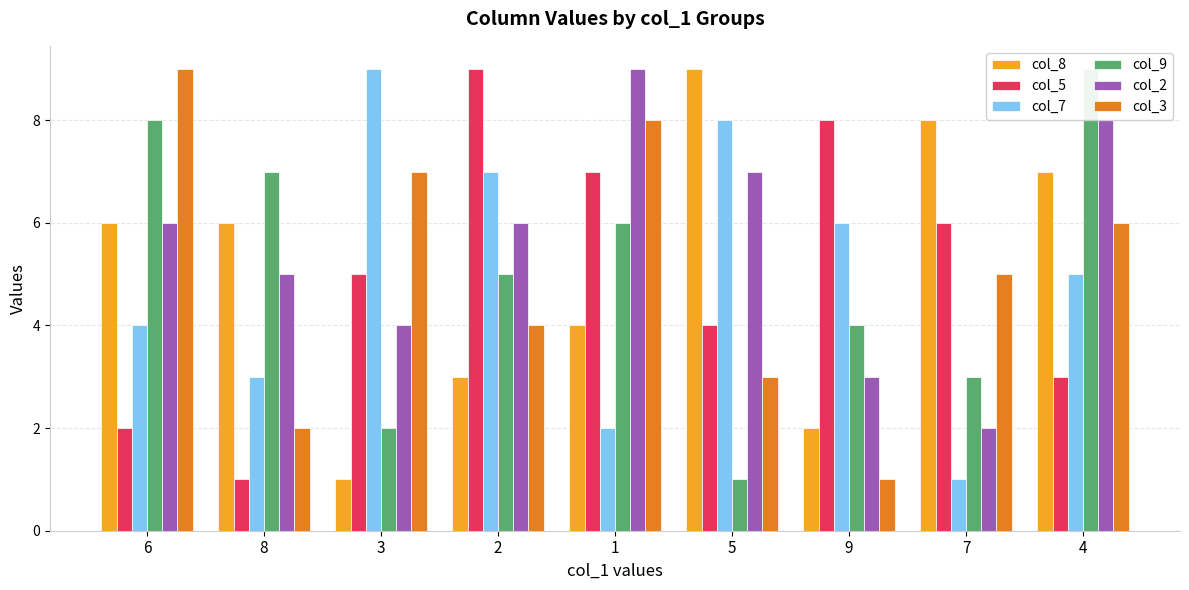

Is it true that col_7 equals 4 at 6?

True